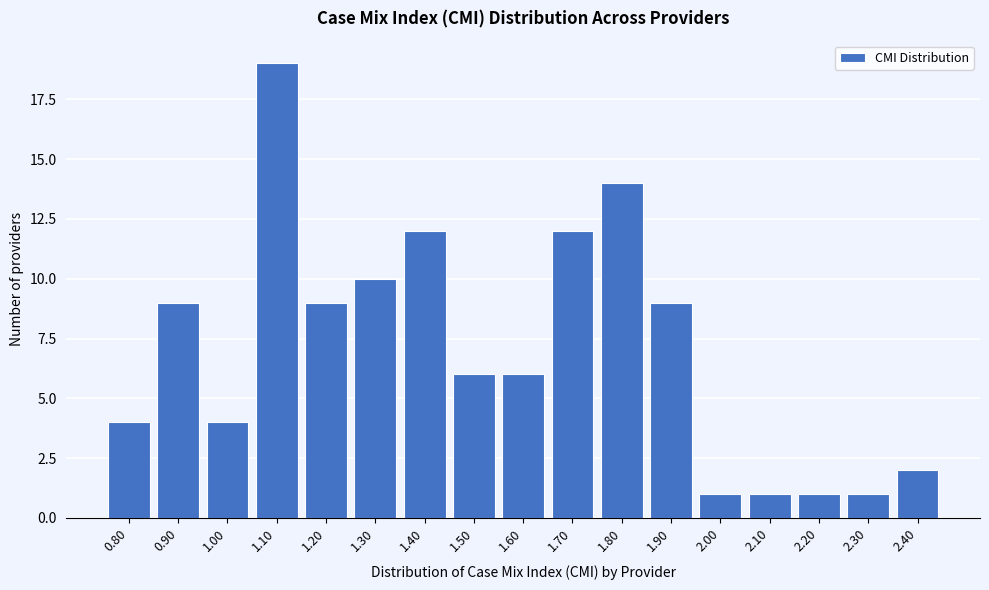

Reading left to right, list all the values displayed in this chart.

0.80=4	0.90=9	1.00=4	1.10=19	1.20=9	1.30=10	1.40=12	1.50=6	1.60=6	1.70=12	1.80=14	1.90=9	2.00=1	2.10=1	2.20=1	2.30=1	2.40=2